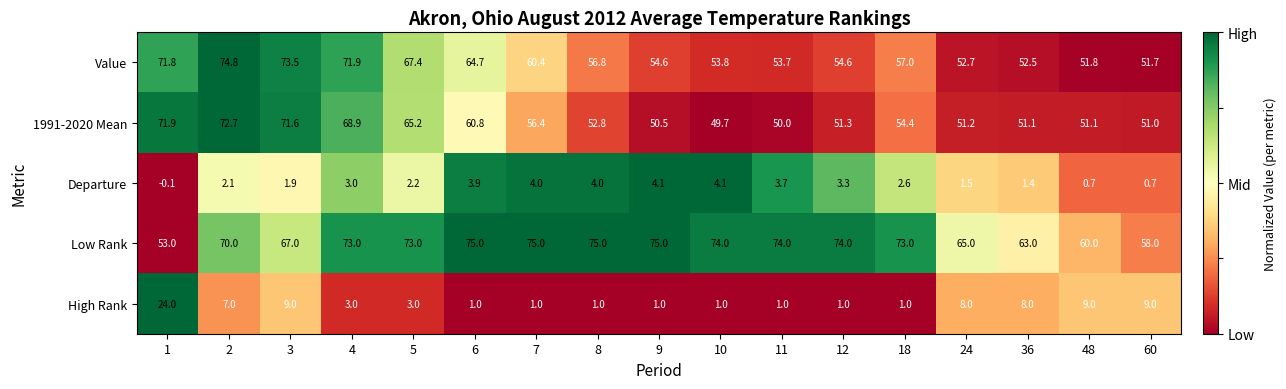

True or false: High Rank has a value of 3.0 at 5.

True